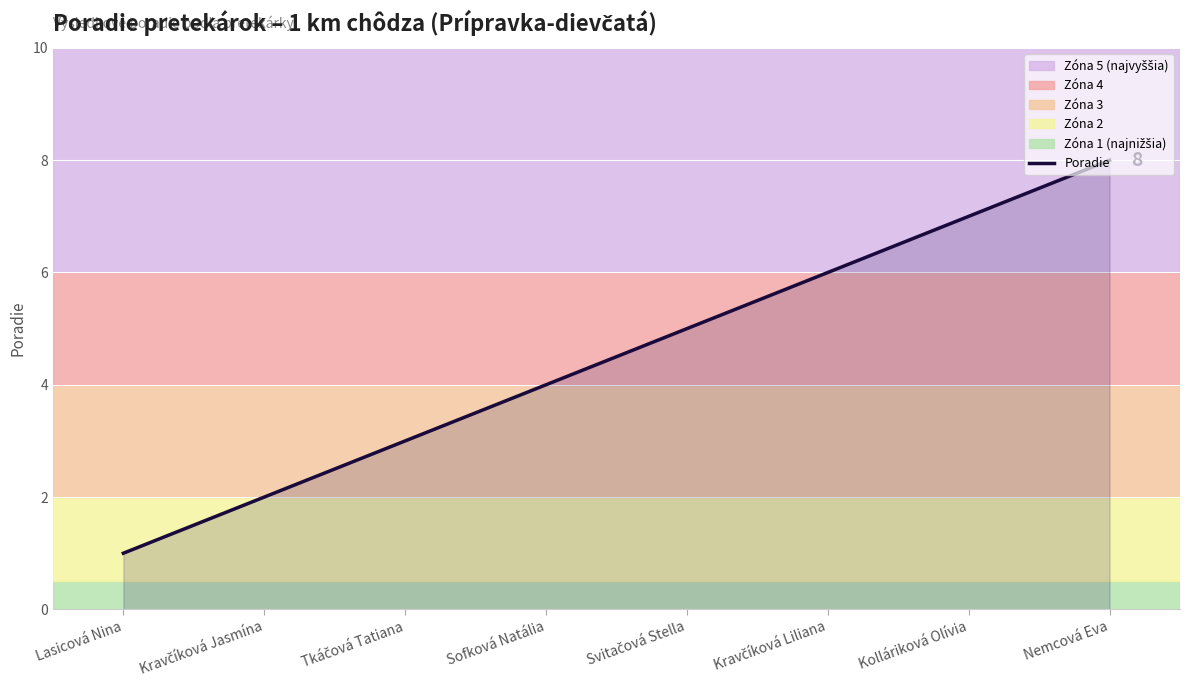

Reading left to right, transcribe all the data shown in this chart.

1	2	3	4	5	6	7	8